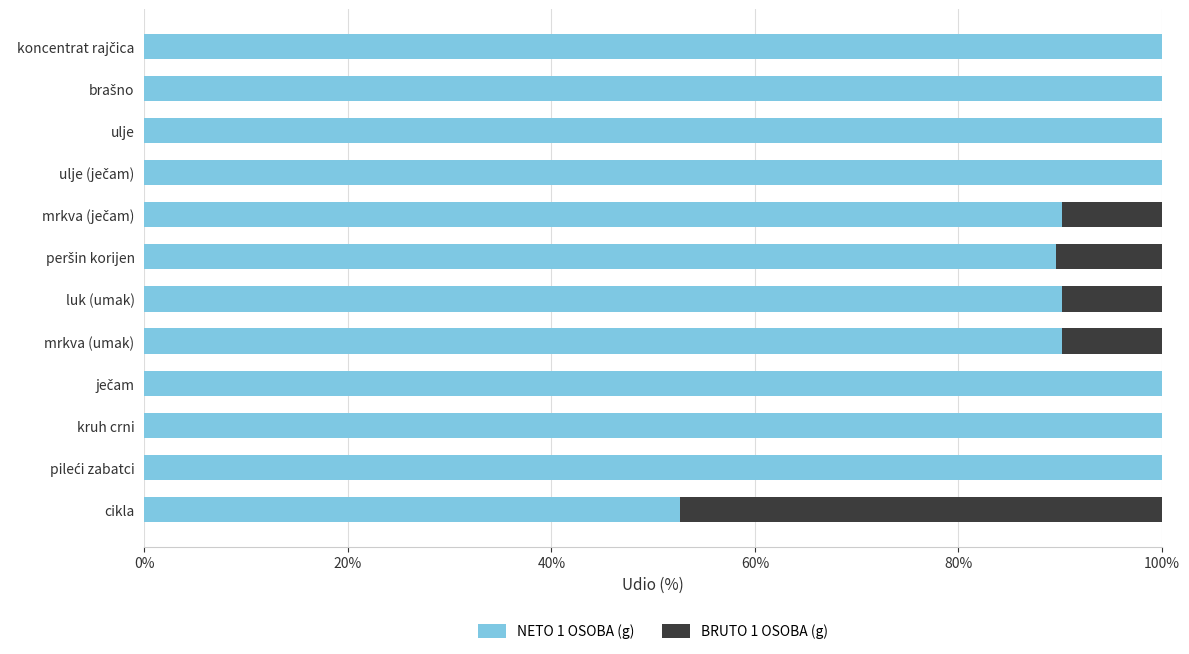

Is it true that NETO 1 OSOBA (g) equals 90.2 at luk (umak)?

True